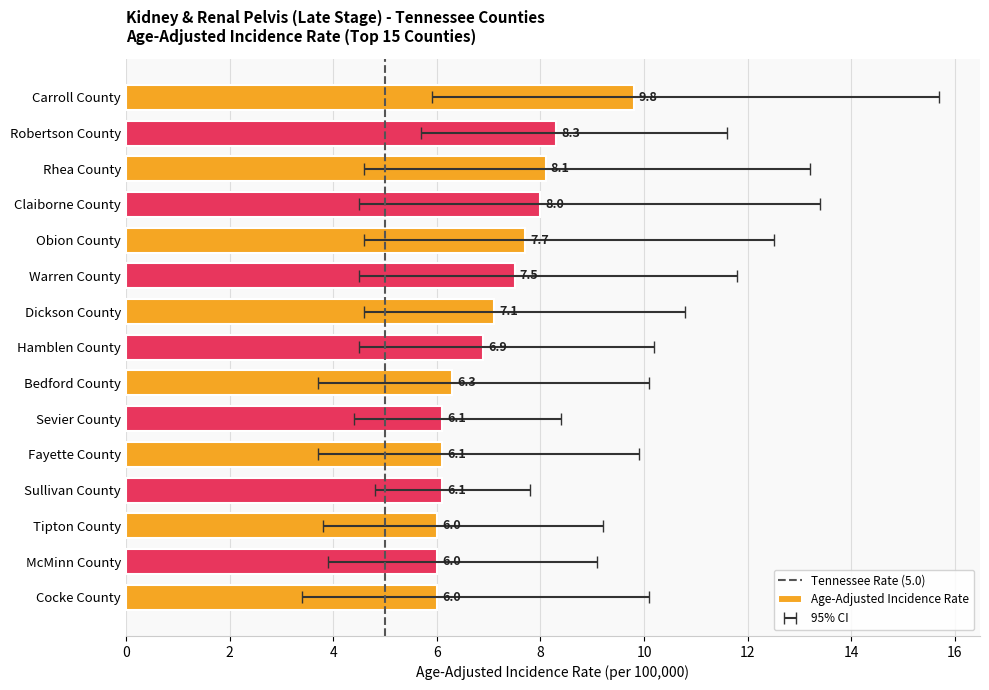

Rank the categories by value from lowest to highest.

Tipton County, McMinn County, Cocke County, Sevier County, Fayette County, Sullivan County, Bedford County, Hamblen County, Dickson County, Warren County, Obion County, Claiborne County, Rhea County, Robertson County, Carroll County